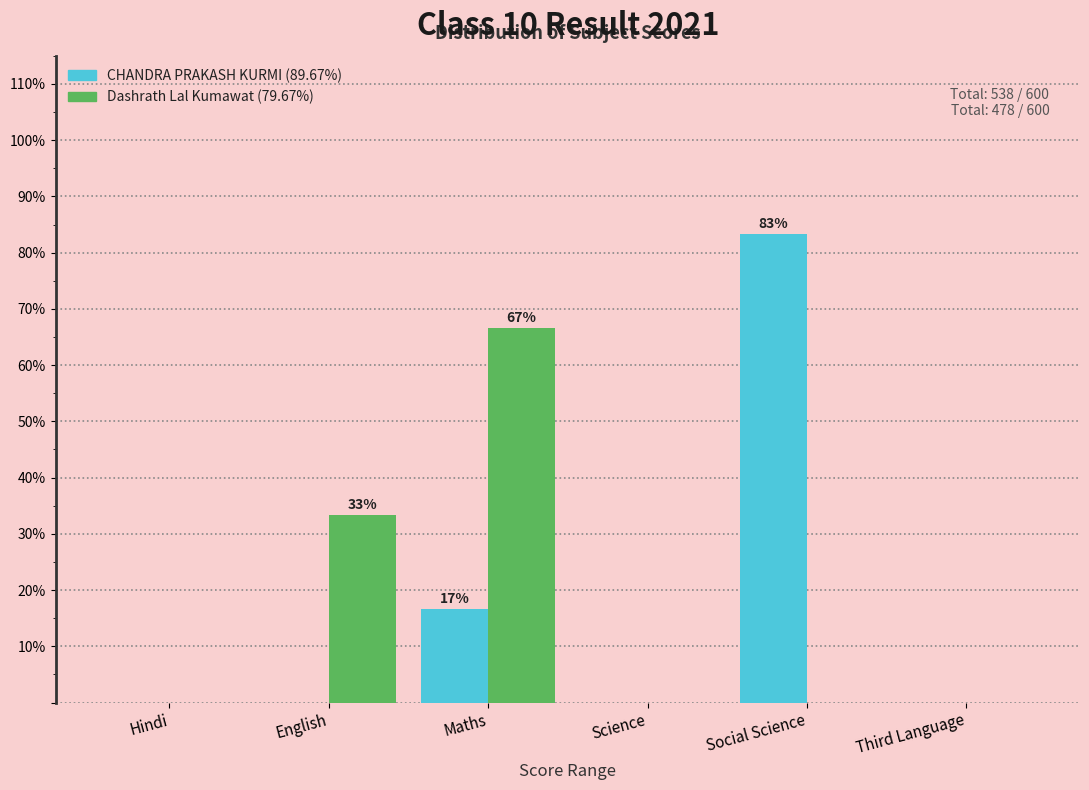

Reading right to left, list all the values displayed in this chart.

CHANDRA PRAKASH KURMI: Third Language=0.0	Social Science=83.3	Science=0.0	Maths=16.7	English=0.0	Hindi=0.0
Dashrath Lal Kumawat: Third Language=0.0	Social Science=0.0	Science=0.0	Maths=66.7	English=33.3	Hindi=0.0